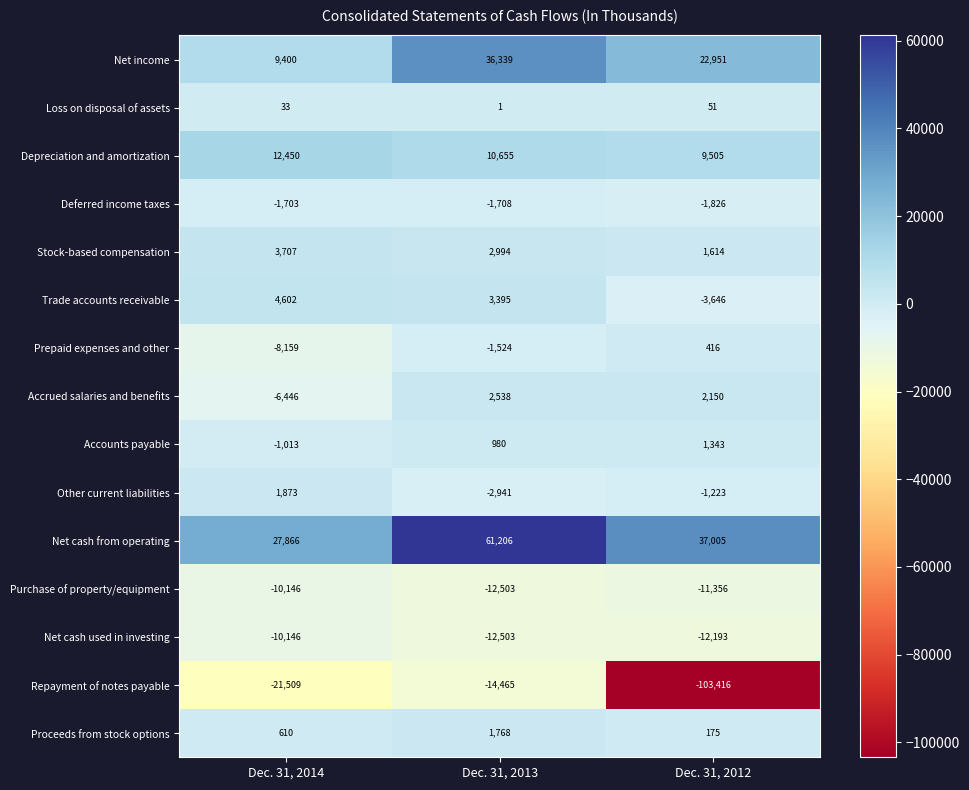

At which label does Purchase of property/equipment first exceed -11356?

Dec. 31, 2014